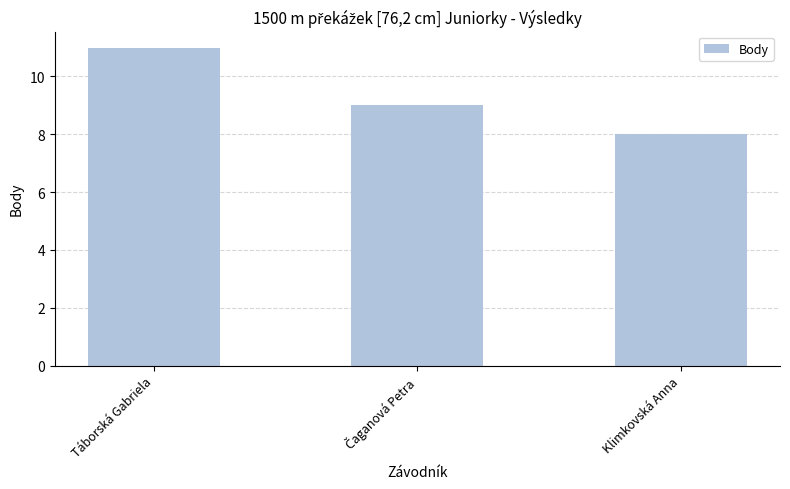

The value at Táborská Gabriela is 11. True or false?

True